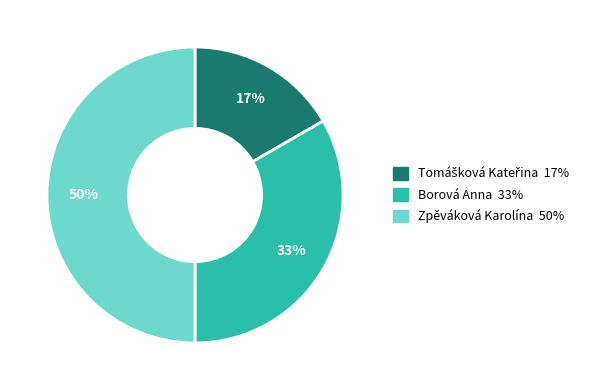

To the nearest percent, what percentage of the pie is Borová Anna?

33%